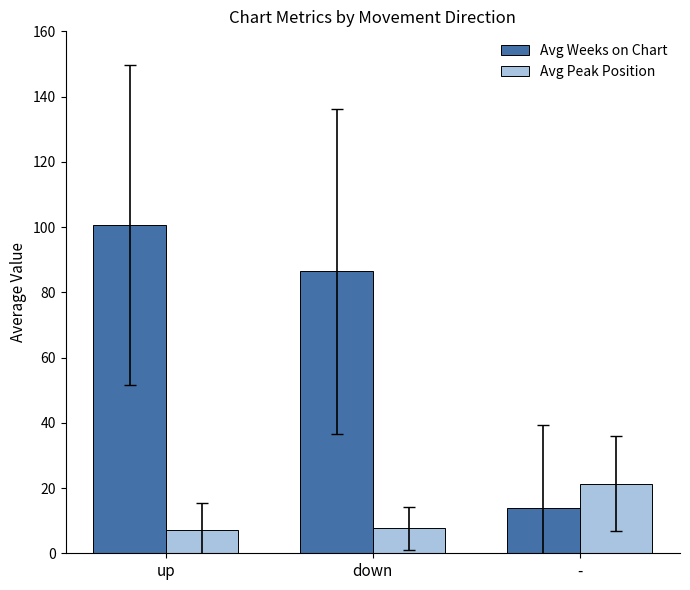

What is the difference between the second highest and minimum values in the Avg Weeks on Chart series?

72.6